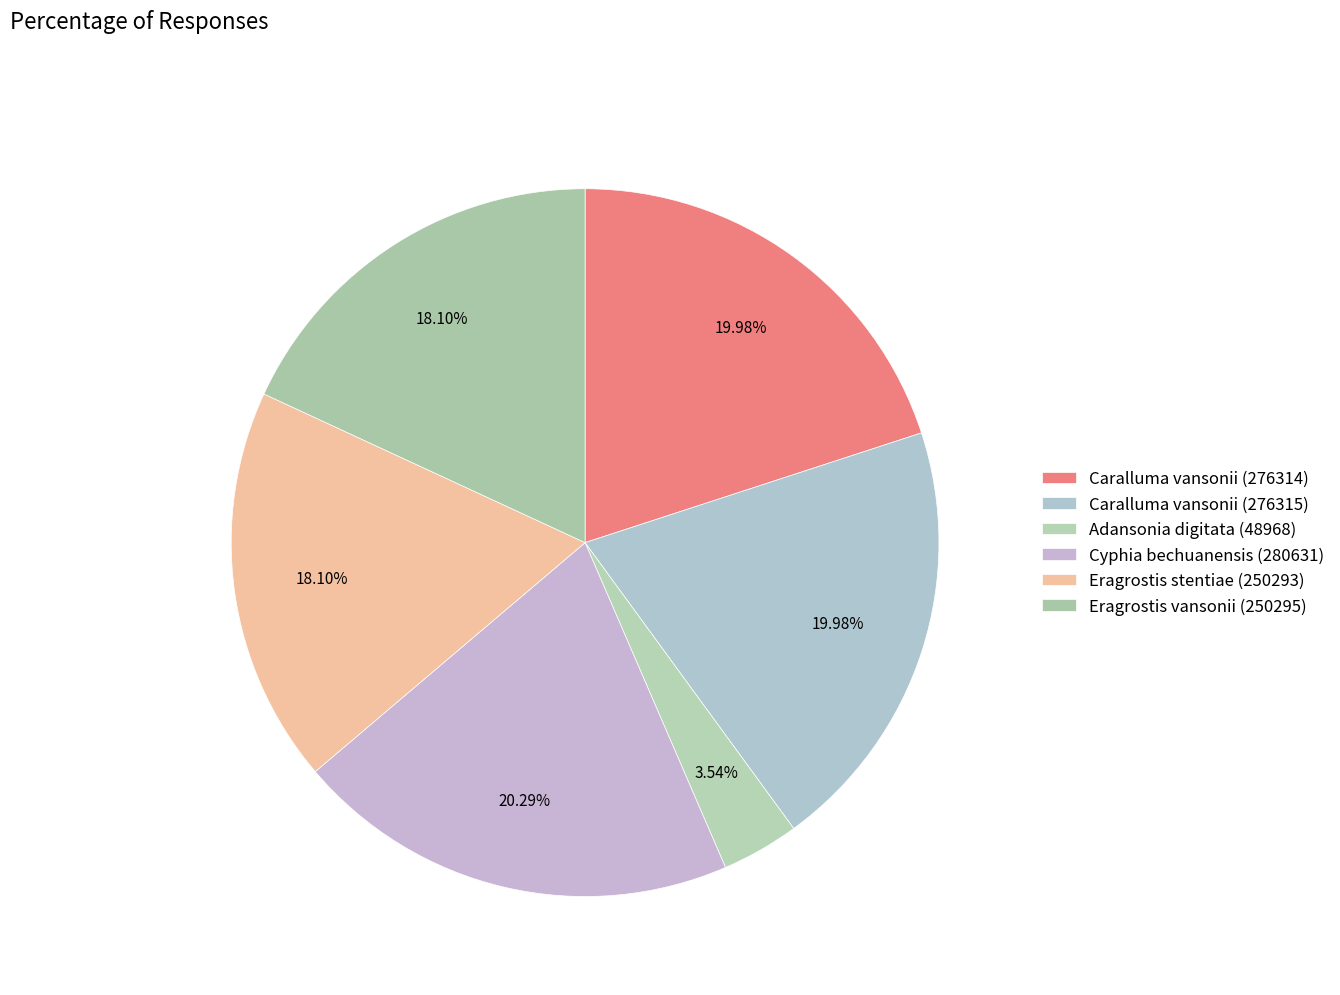

Is there a majority slice in this chart?

No